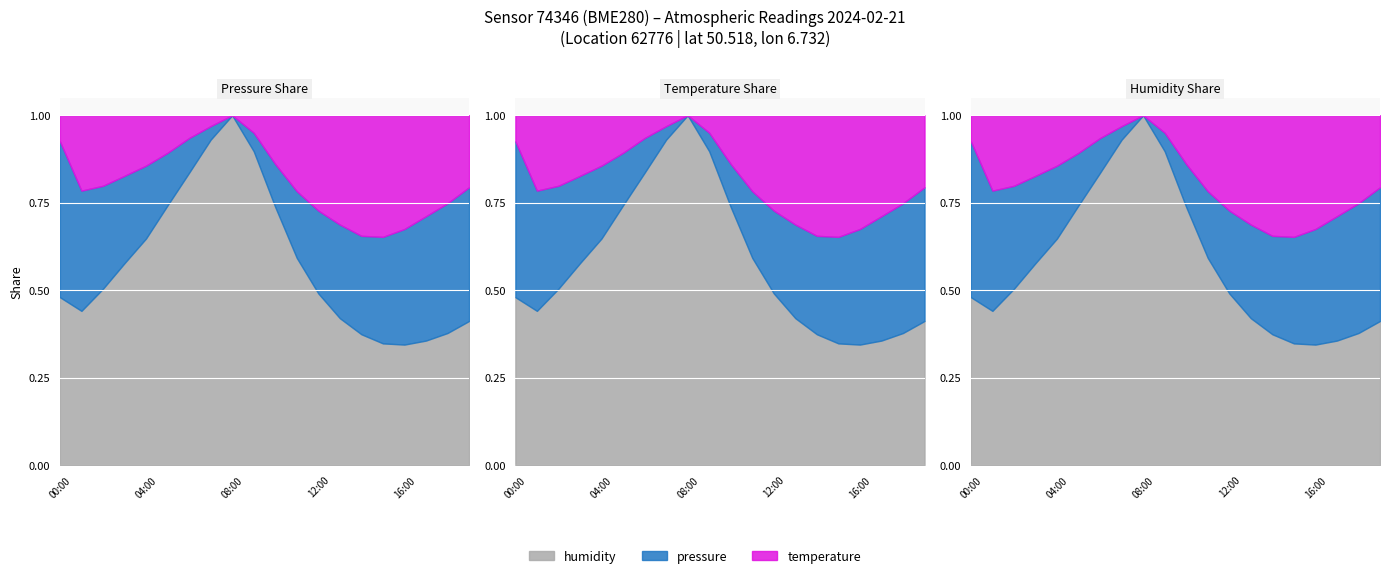

What is the value of the temperature point at the 6th from the left?

6.6